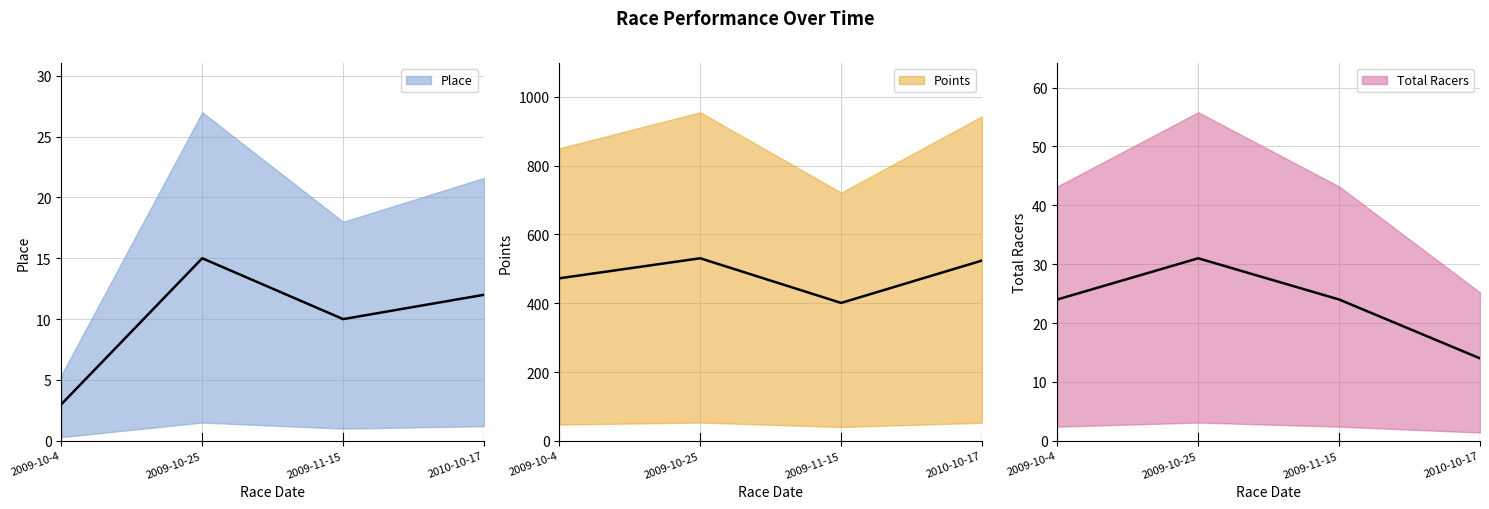

True or false: Points and Place cross at least once.

False